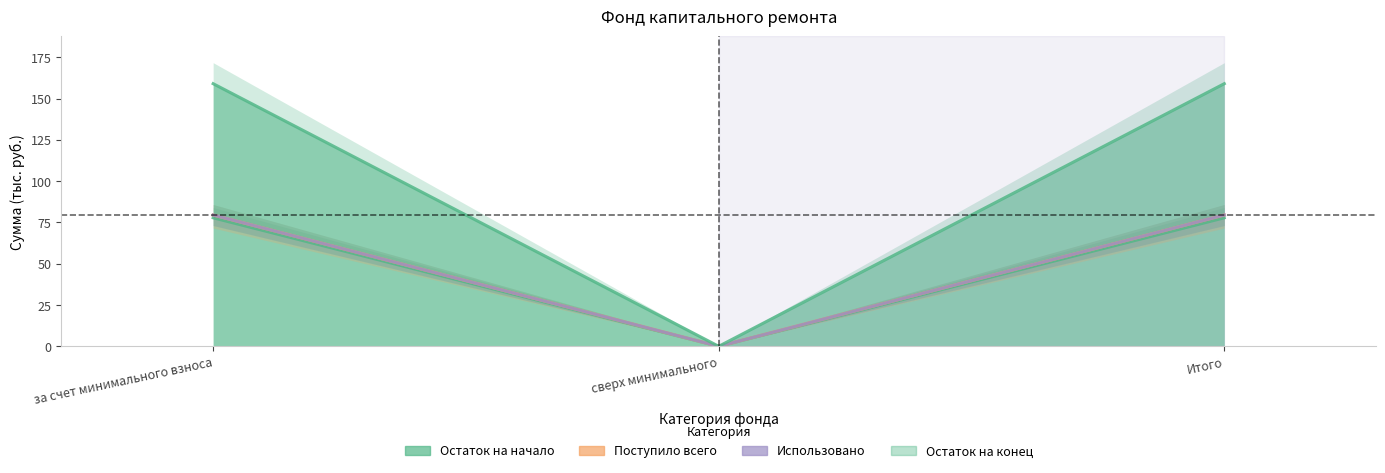

Which series has the largest range (max minus min)?

Поступило всего